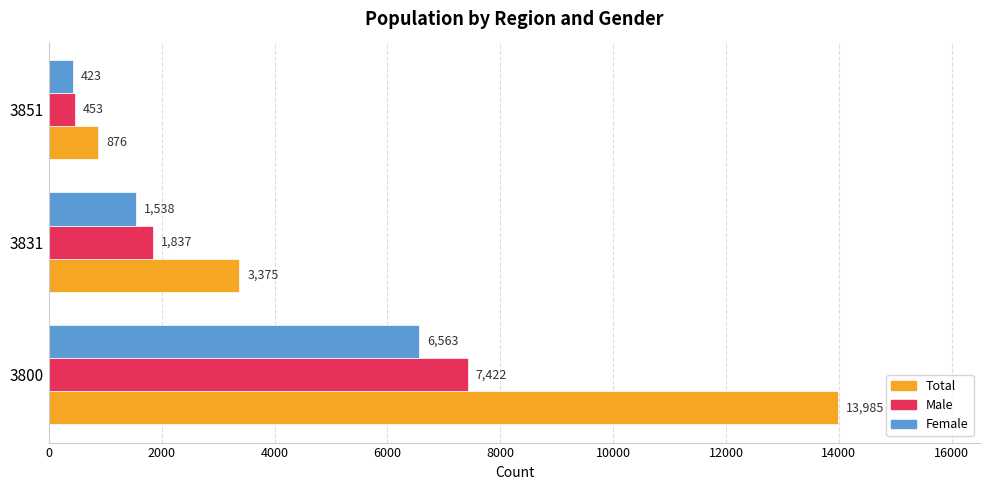

What is the sum of the Total values at 3851 and 3800?

14861